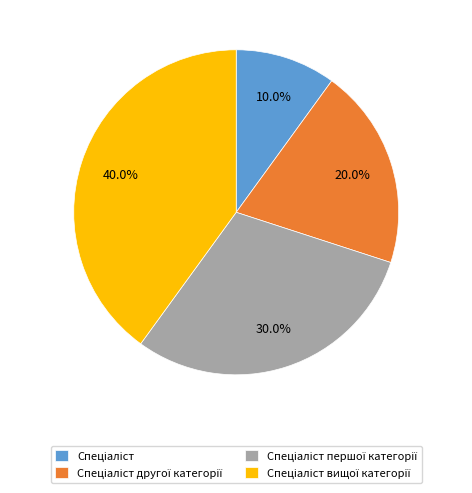

Does any single category account for the majority?

No